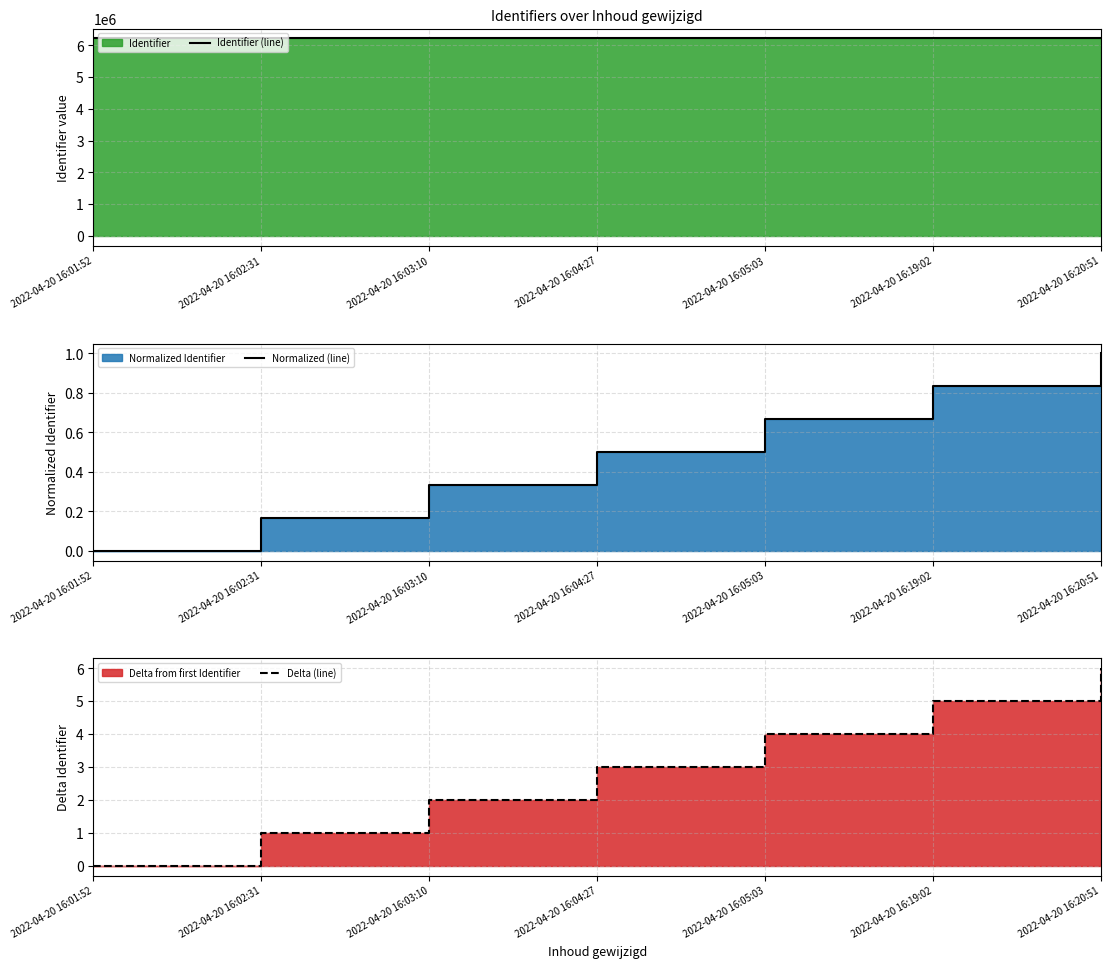

True or false: Normalized (line) has a value of 1.2 at 2022-04-20 16:05:03.

False